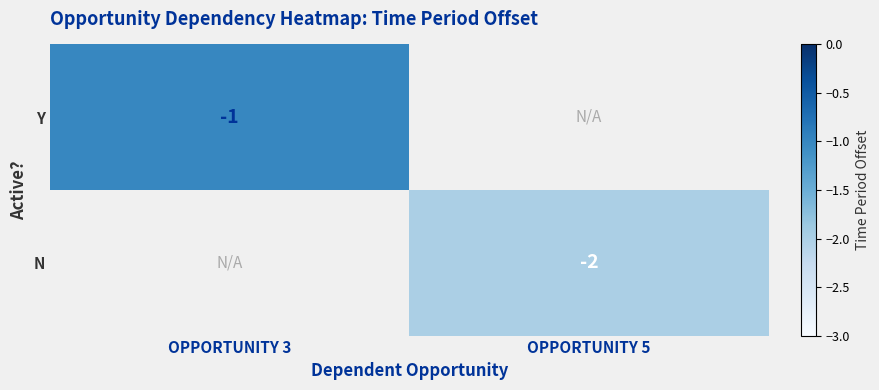

Is the value of N at OPPORTUNITY 5 greater than the value of Y at OPPORTUNITY 3?

No